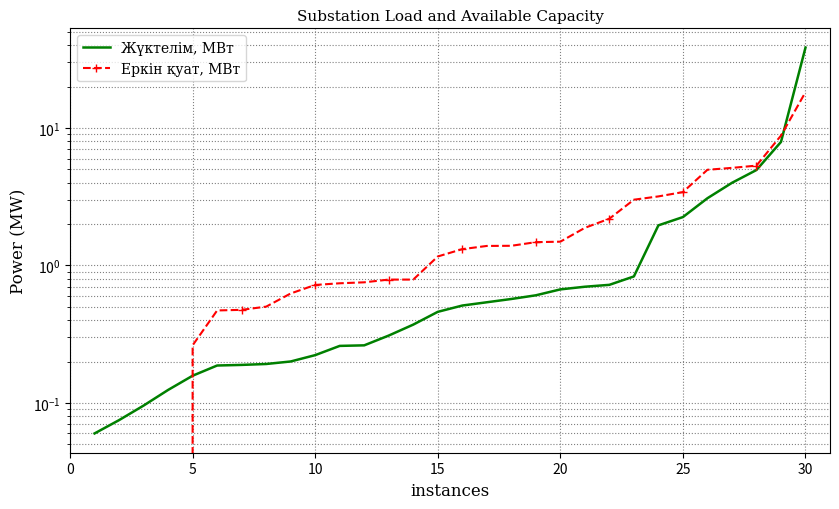

What are all the series names shown in the legend?

Жүктелім, МВт, Еркін қуат, МВт